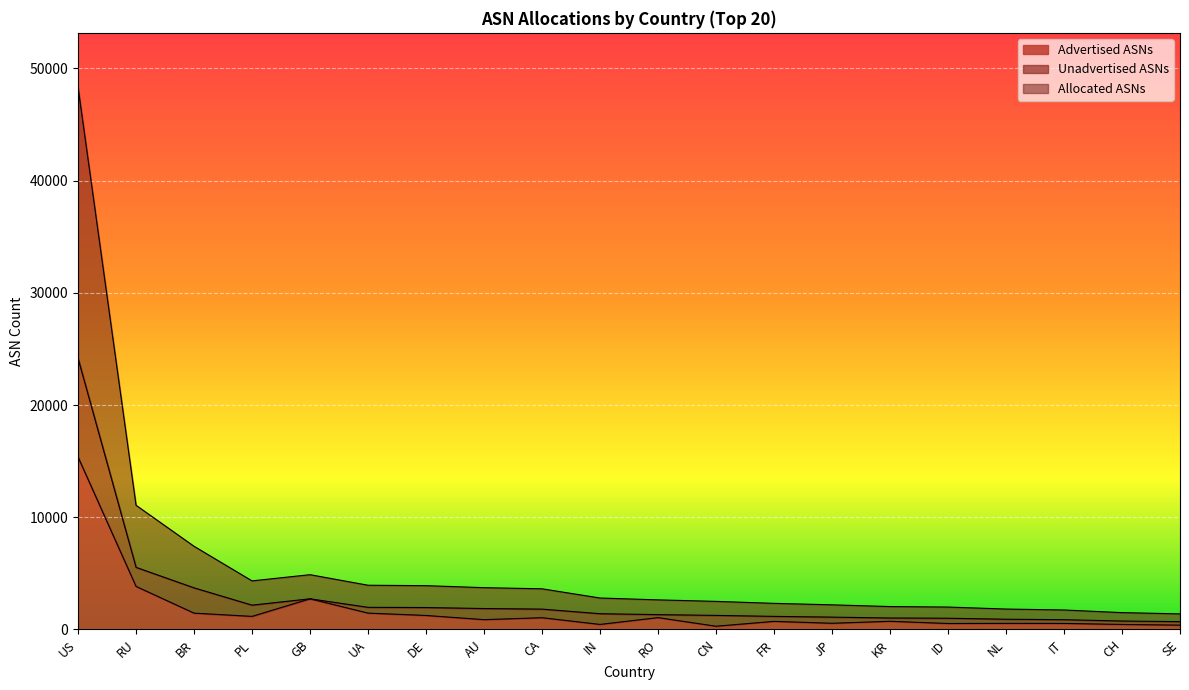

Where is the first local minimum for Allocated ASNs?

PL